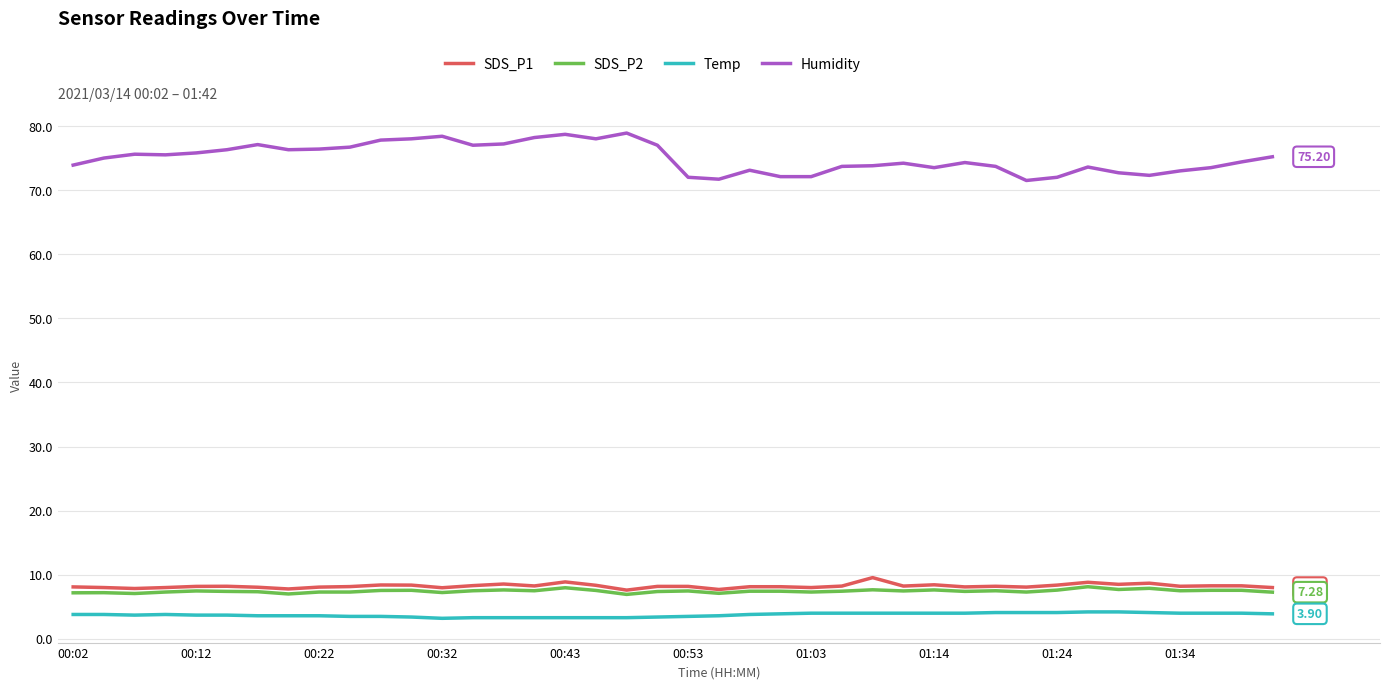

What is the maximum value shown in the chart?

78.9